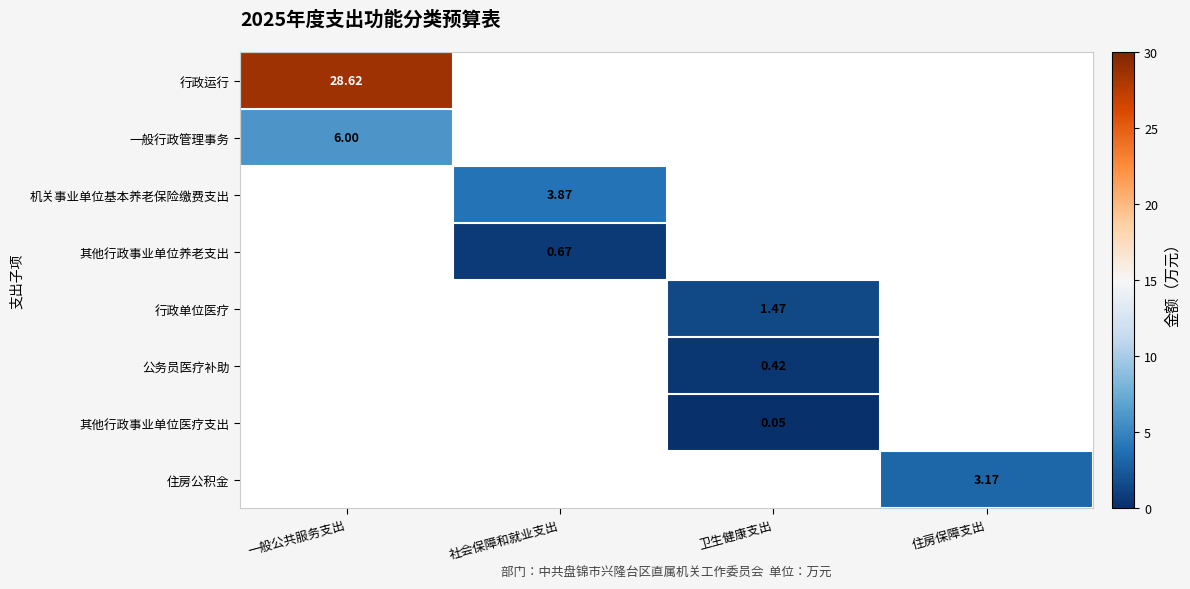

Between 社会保障和就业支出 and 住房保障支出, which series saw the biggest shift?

机关事业单位基本养老保险缴费支出